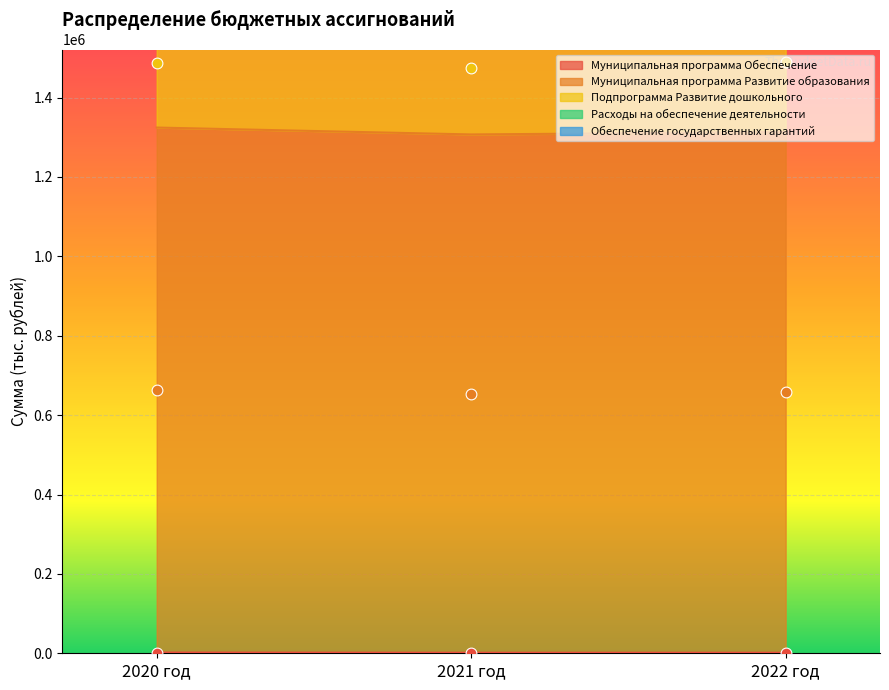

Which series reaches the minimum Y coordinate?

Муниципальная программа Обеспечение